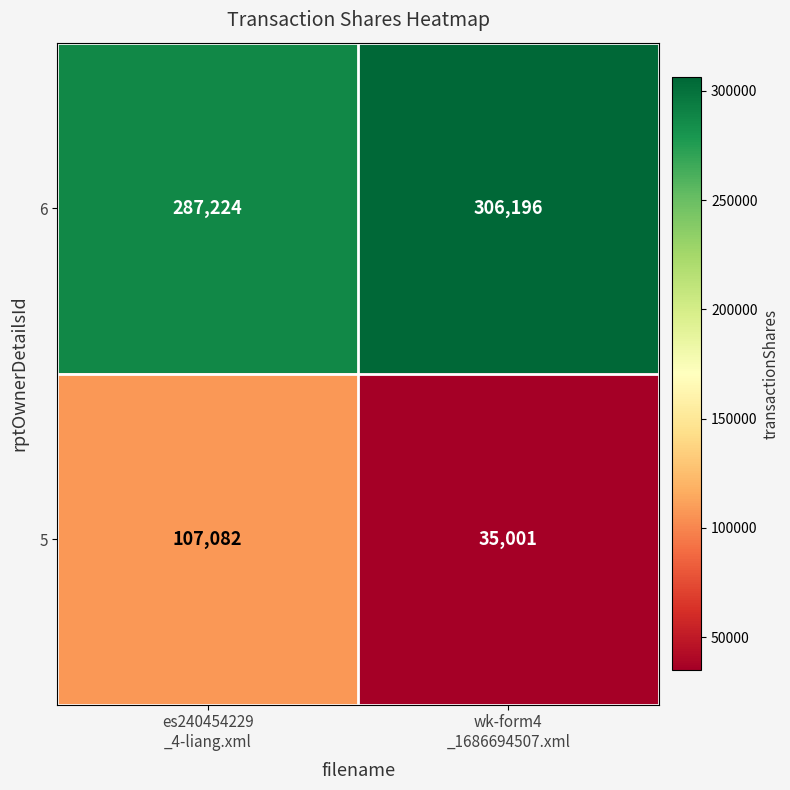

How many categories are shown in the chart?

2